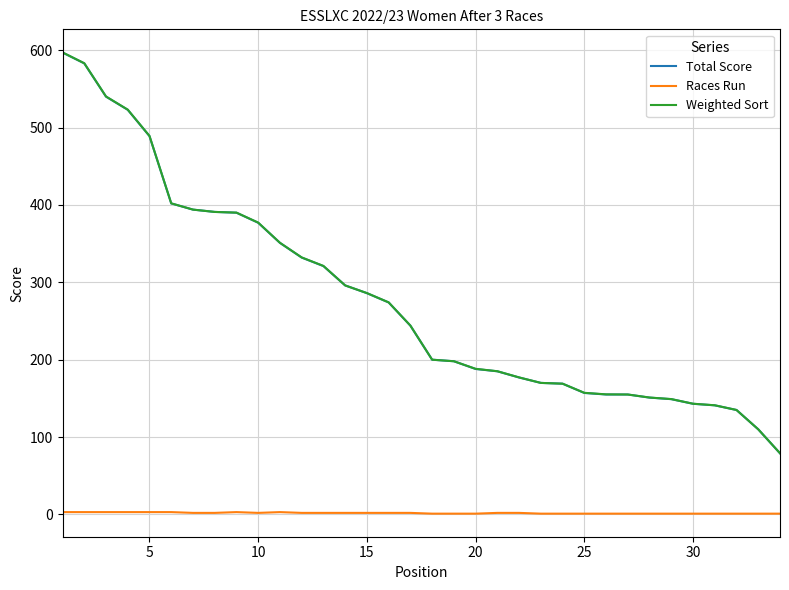

True or false: Races Run and Weighted Sort intersect in this chart.

False